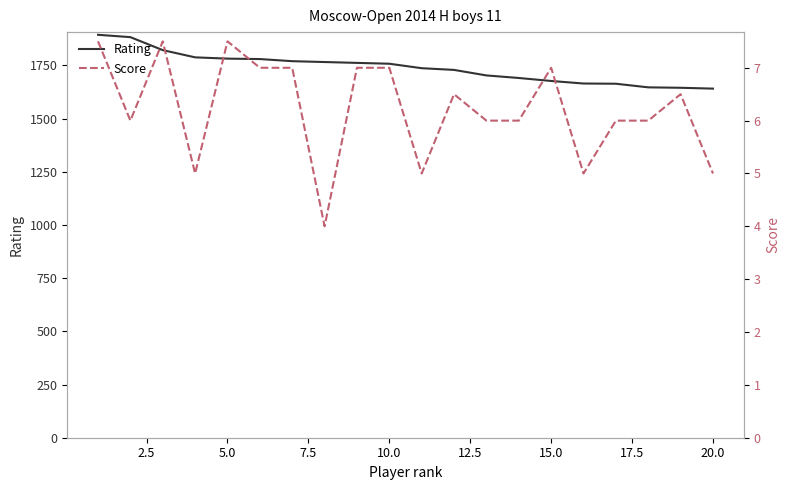

The value of Rating at 15.0 is 1677. True or false?

True